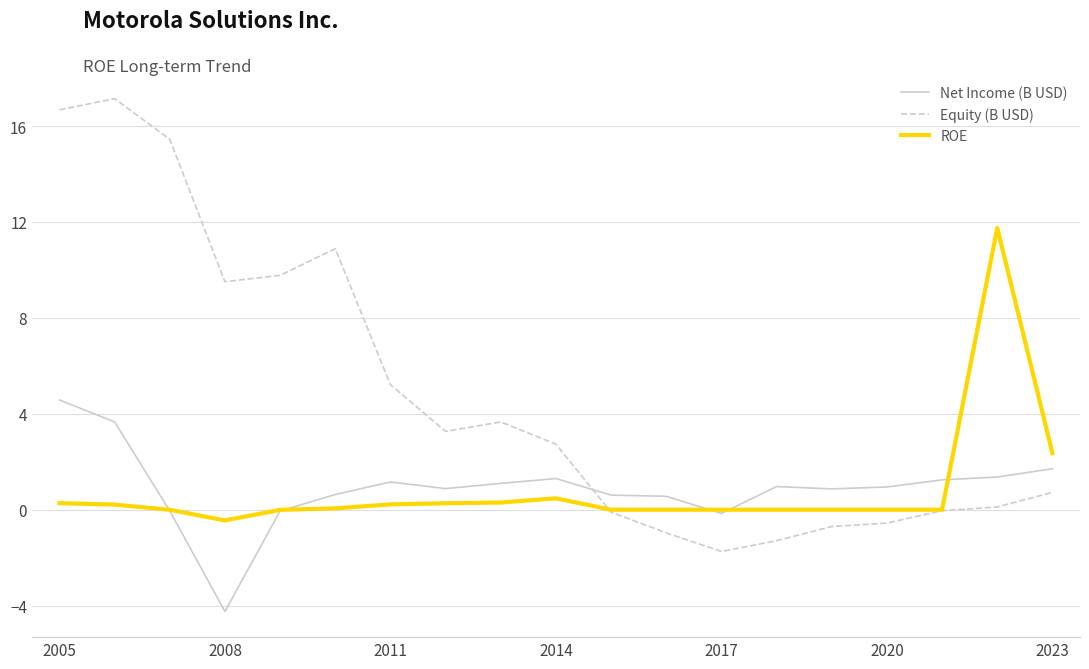

Is this an area chart (filled region under the line)?

No